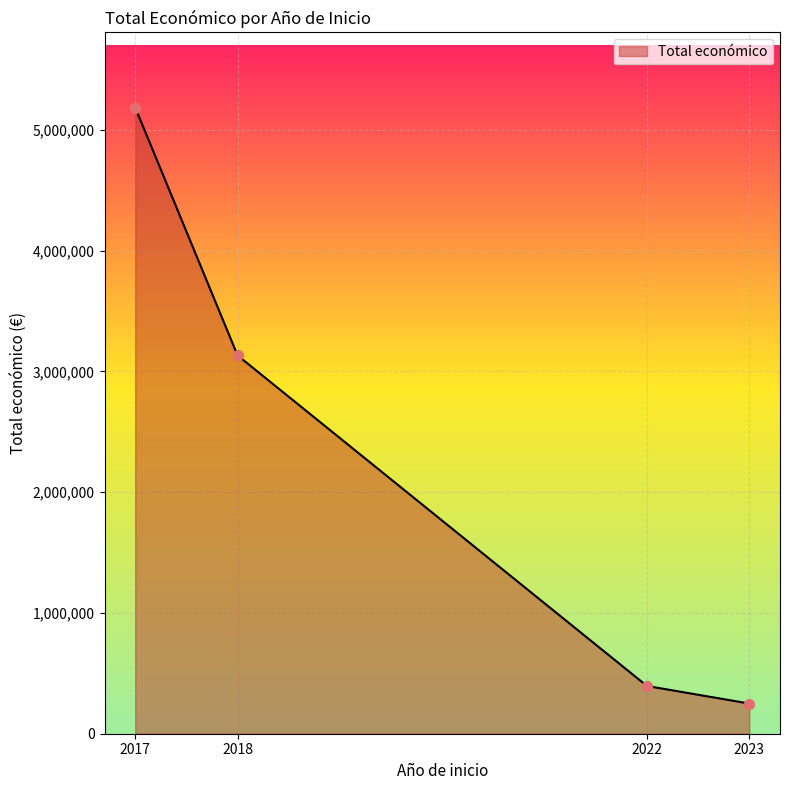

Approximately how many times larger is the value at 2017 compared to 2023?

20.7